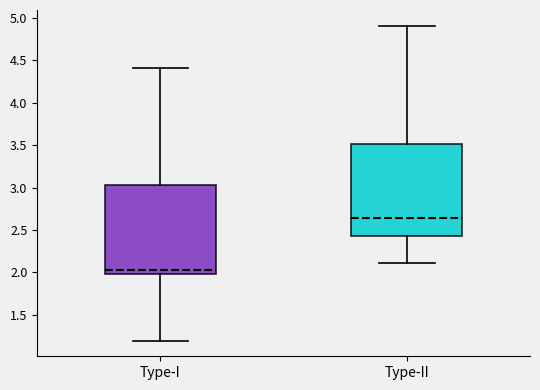

Reading left to right, transcribe this box plot: for each box, give where its median line is, the range the box spans, and where its two whiskers end, as read against the y-axis. The values are not printed on the chart, so give them approximately, as read against the axis.

Type-I: median 2.05, box 2.00 to 3.05, whiskers 1.20 to 4.40
Type-II: median 2.65, box 2.45 to 3.50, whiskers 2.10 to 4.90